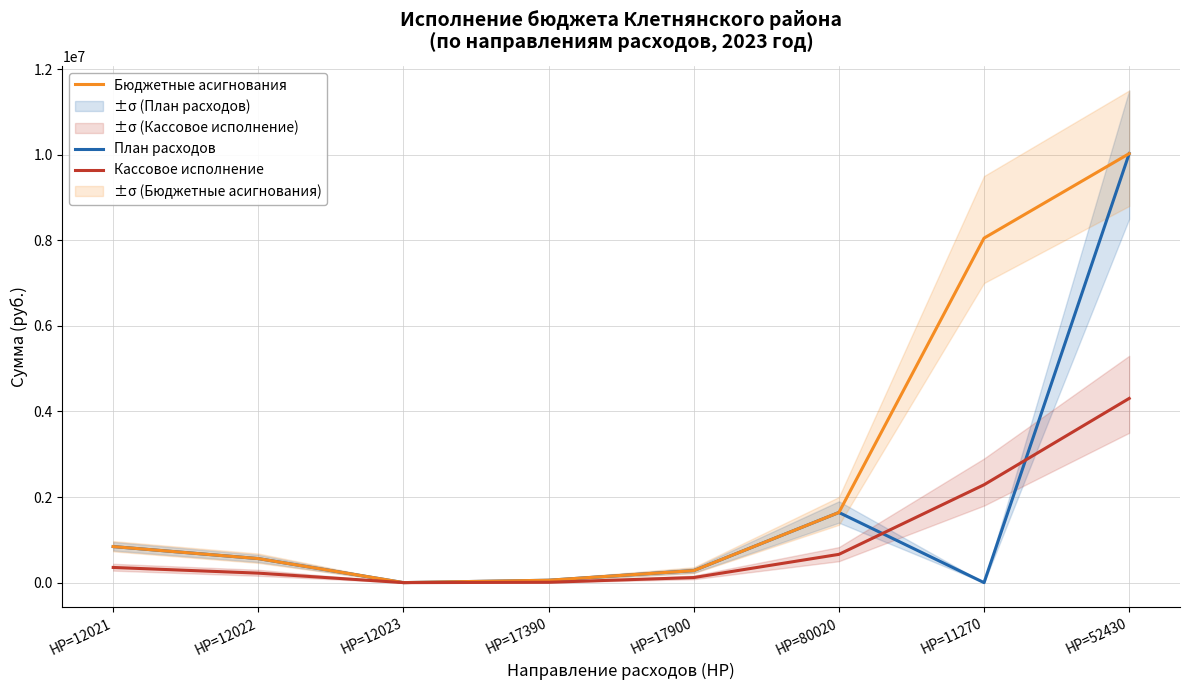

What is the difference between the Кассовое исполнение values at НР=17900 and НР=11270?

2168664.5